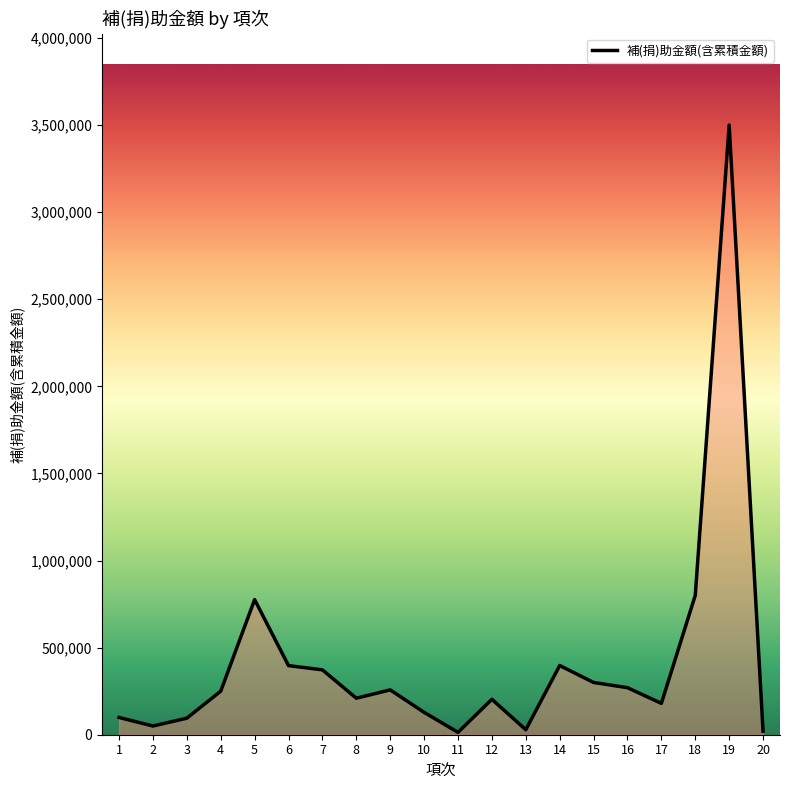

What is the difference between the maximum and minimum values?

3486320